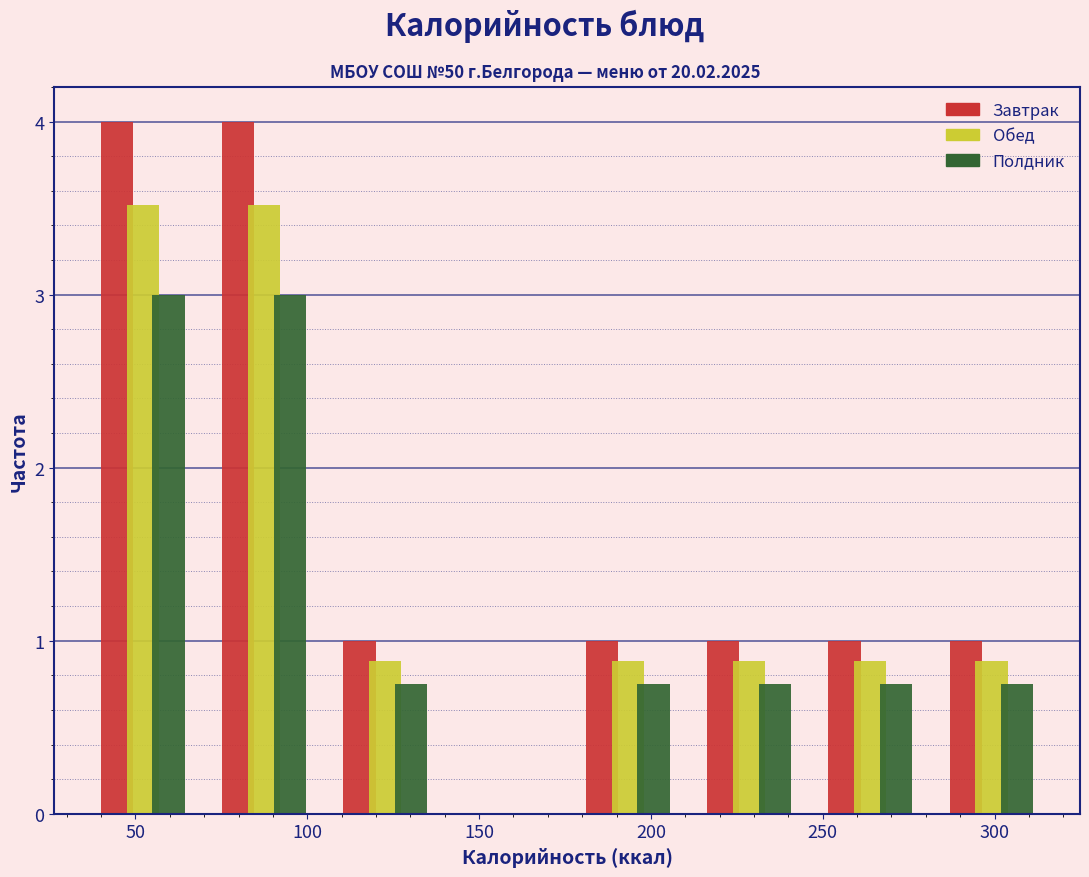

Reading left to right, transcribe this chart: for each range on the x-axis, give the height of each series' bar. Neither the bar edges nor the heights are printed on the chart, so give them approximately, as read against the axes.

35 to 70: Завтрак=4.0	Обед=3.5	Полдник=3.0
70 to 105: Завтрак=4.0	Обед=3.5	Полдник=3.0
105 to 140: Завтрак=1.0	Обед=0.9	Полдник=0.8
140 to 175: Завтрак=0	Обед=0	Полдник=0
175 to 210: Завтрак=1.0	Обед=0.9	Полдник=0.8
210 to 245: Завтрак=1.0	Обед=0.9	Полдник=0.8
245 to 280: Завтрак=1.0	Обед=0.9	Полдник=0.8
280 to 315: Завтрак=1.0	Обед=0.9	Полдник=0.8